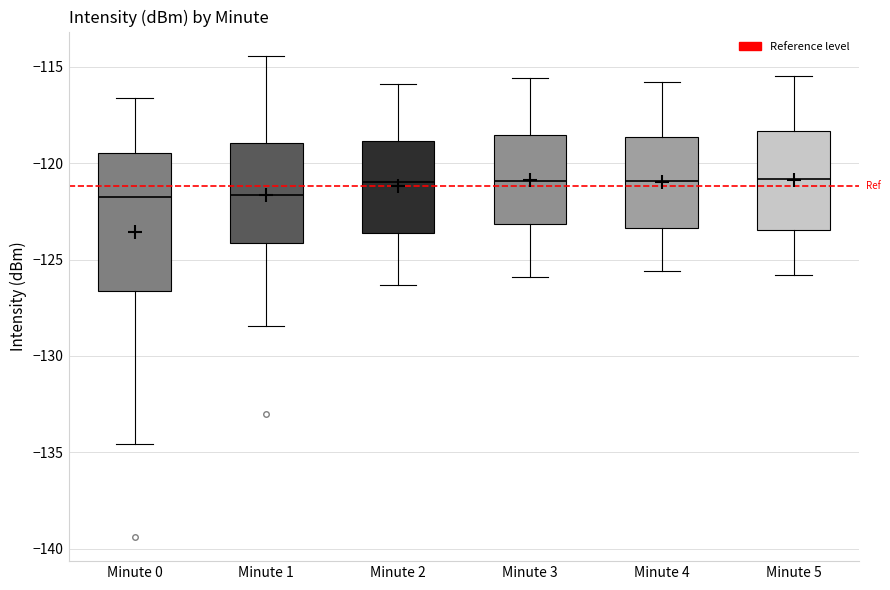

Reading left to right, read every box against the y-axis: the position of its median line, the range the box covers, and the ends of its whiskers. The values are not printed on the chart, so give them approximately, as read against the axis.

Minute 0: median -121.5, box -126.5 to -119.5, whiskers -134.5 to -116.5
Minute 1: median -121.5, box -124.0 to -119.0, whiskers -128.5 to -114.5
Minute 2: median -121.0, box -123.5 to -119.0, whiskers -126.5 to -116.0
Minute 3: median -121.0, box -123.0 to -118.5, whiskers -126.0 to -115.5
Minute 4: median -121.0, box -123.5 to -118.5, whiskers -125.5 to -116.0
Minute 5: median -121.0, box -123.5 to -118.5, whiskers -126.0 to -115.5